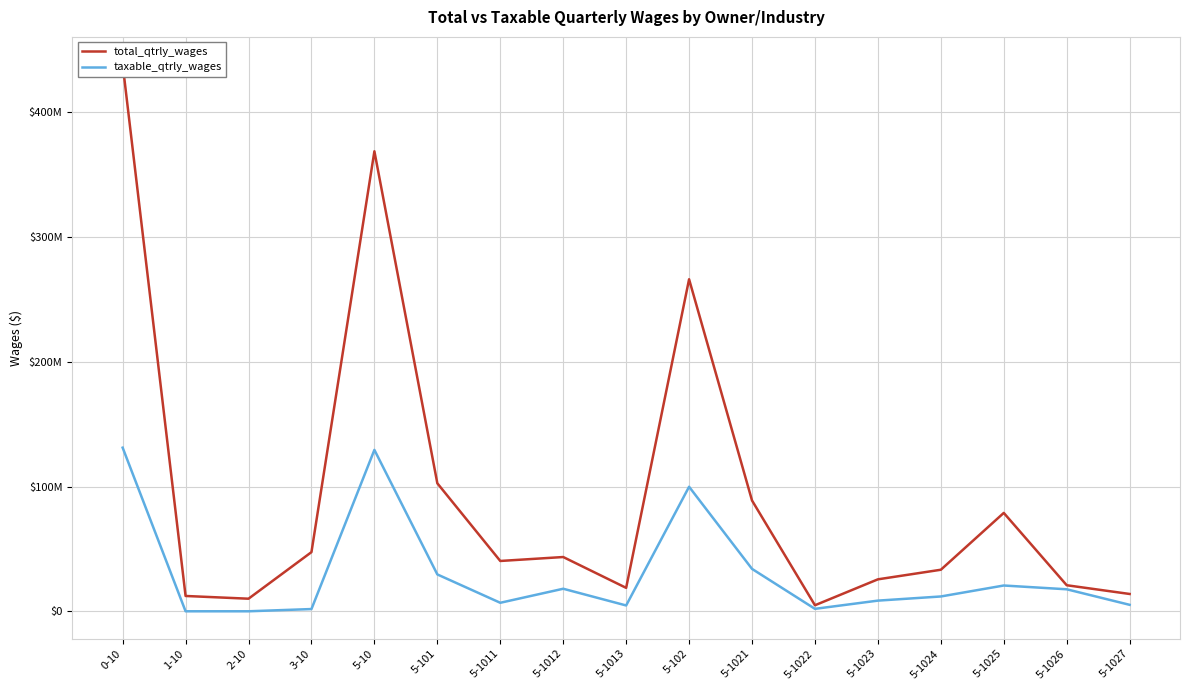

What is the label of the 6th point from the left?

5-101